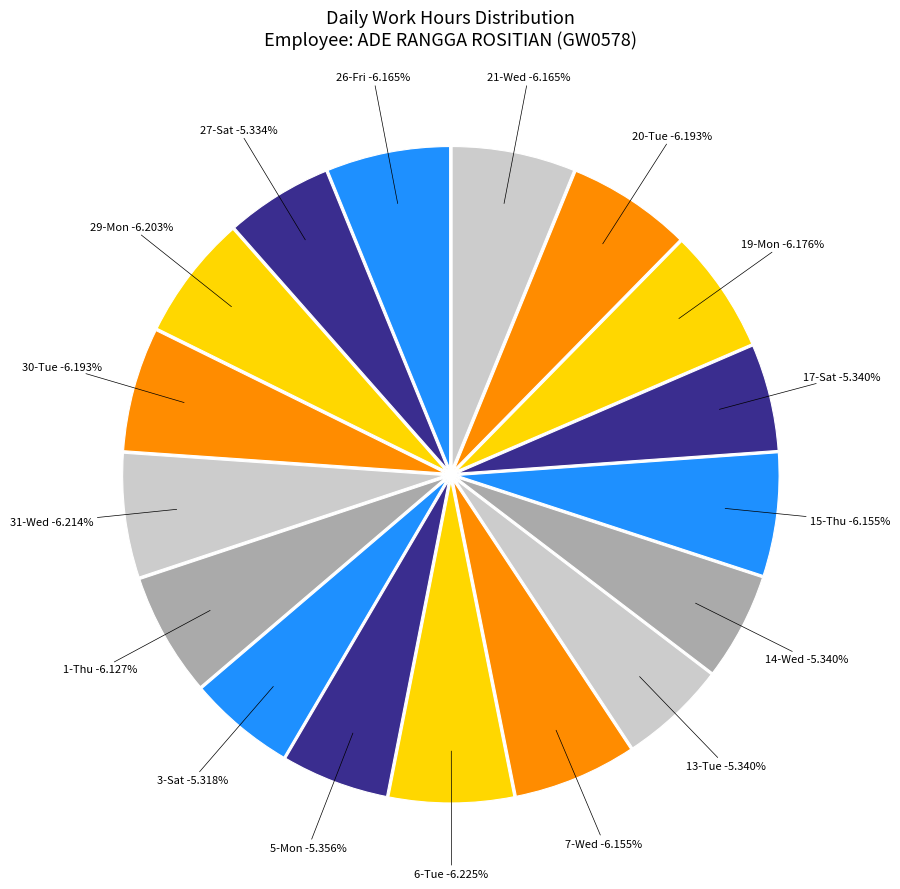

To the nearest percent, what is the difference between the 19-Mon and 17-Sat slice percentages?

1%